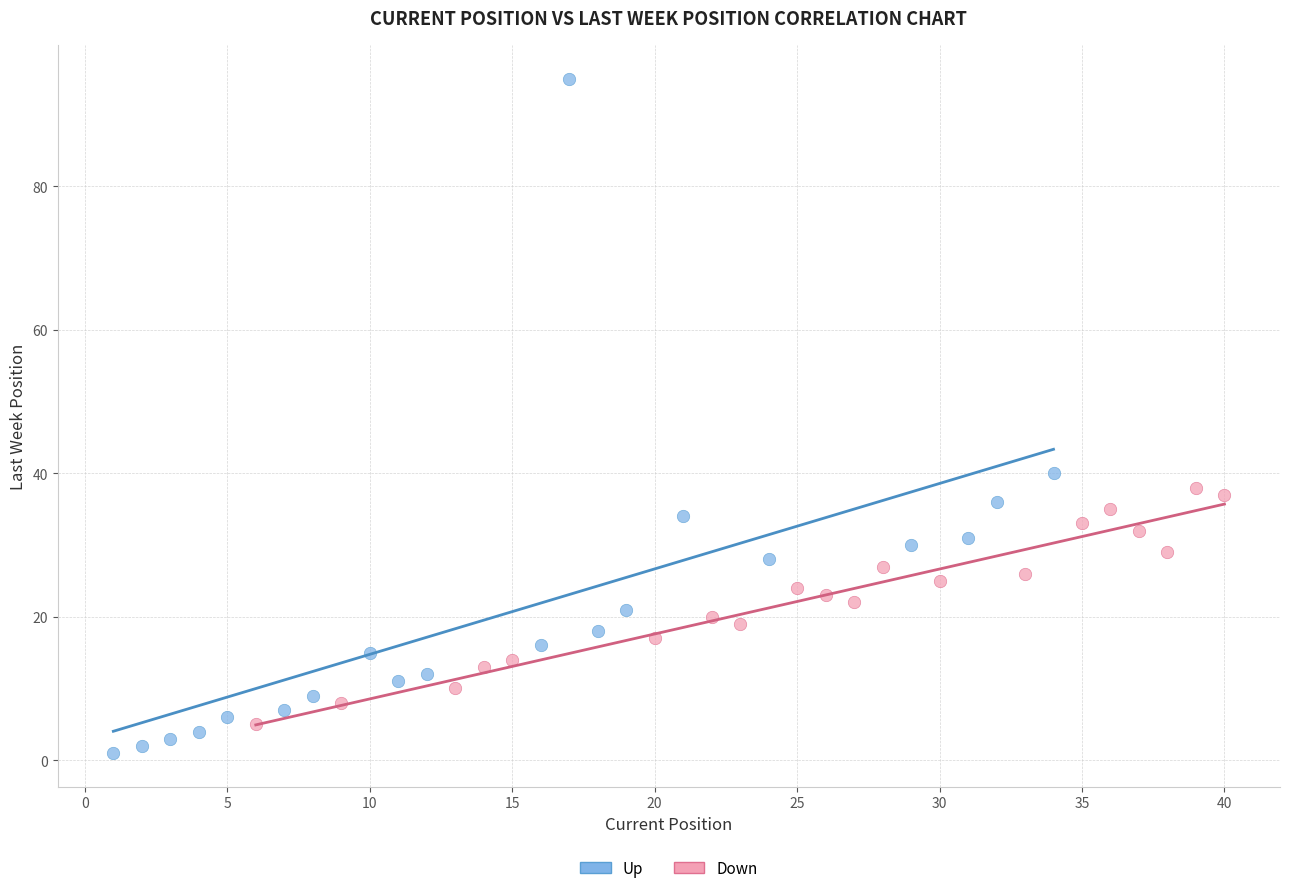

Which series has the widest spread of Y values?

Up